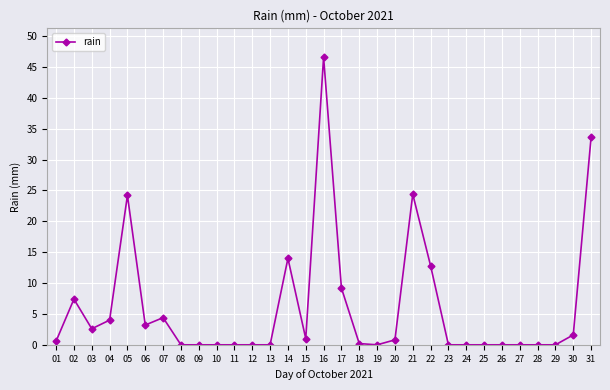

Between 21 and 31, which is larger?

31